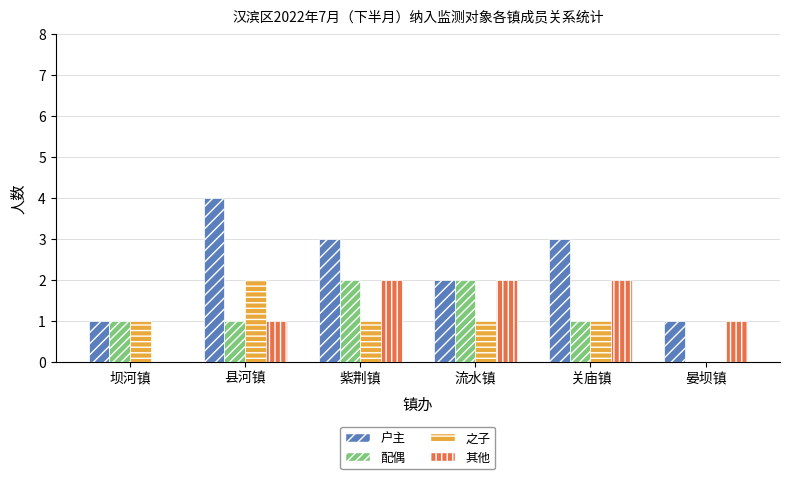

Count the 其他 values in the range 1 to 2.

5